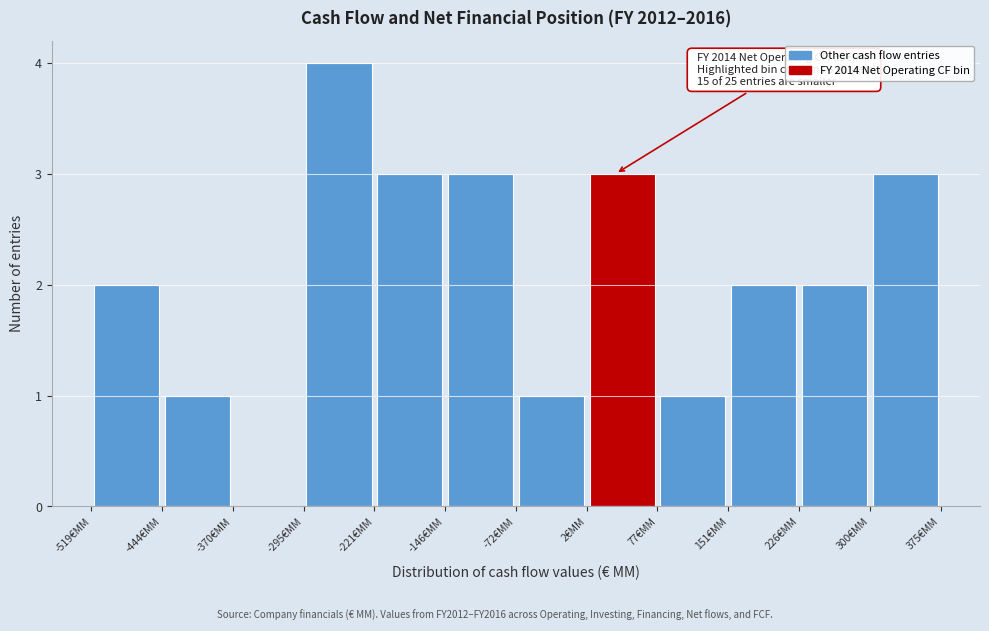

Which range on the x-axis has the tallest bar?

-300 to -220